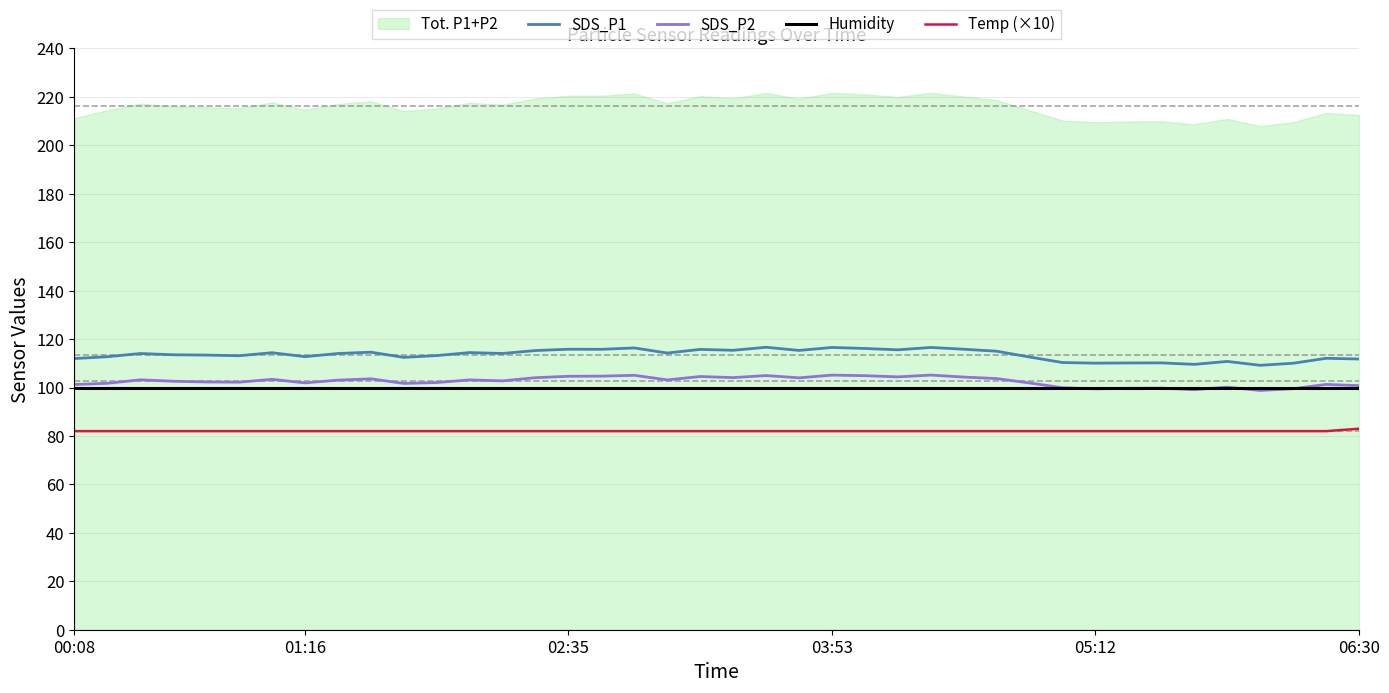

What is the difference between the second highest and second lowest values in the SDS_P1 series?

7.0